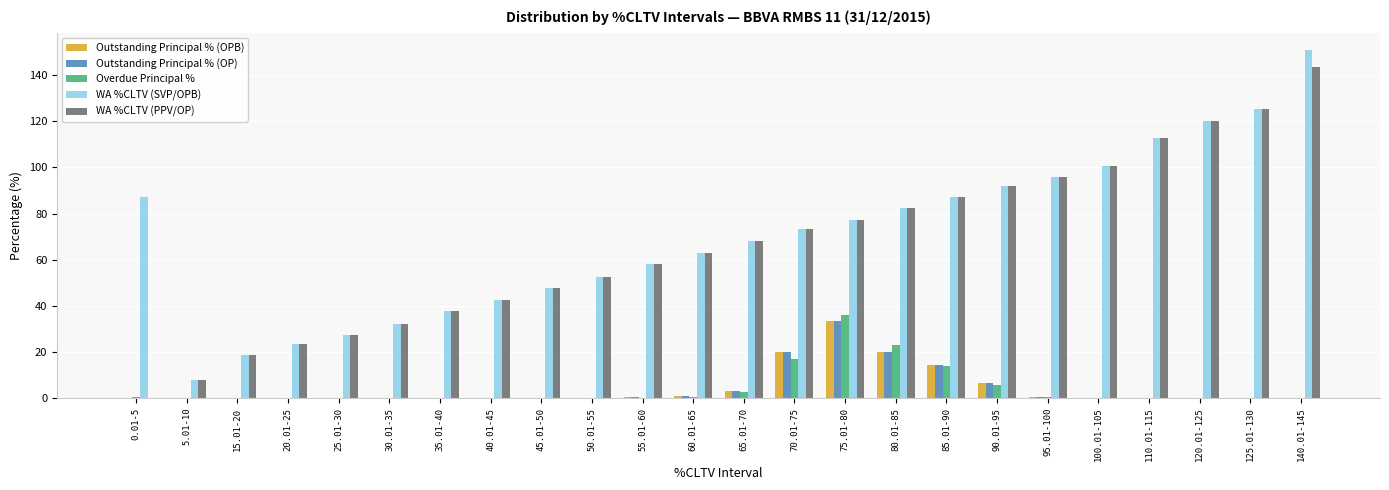

Where does the WA %CLTV (SVP/OPB) series first go above 73?

0.01-5